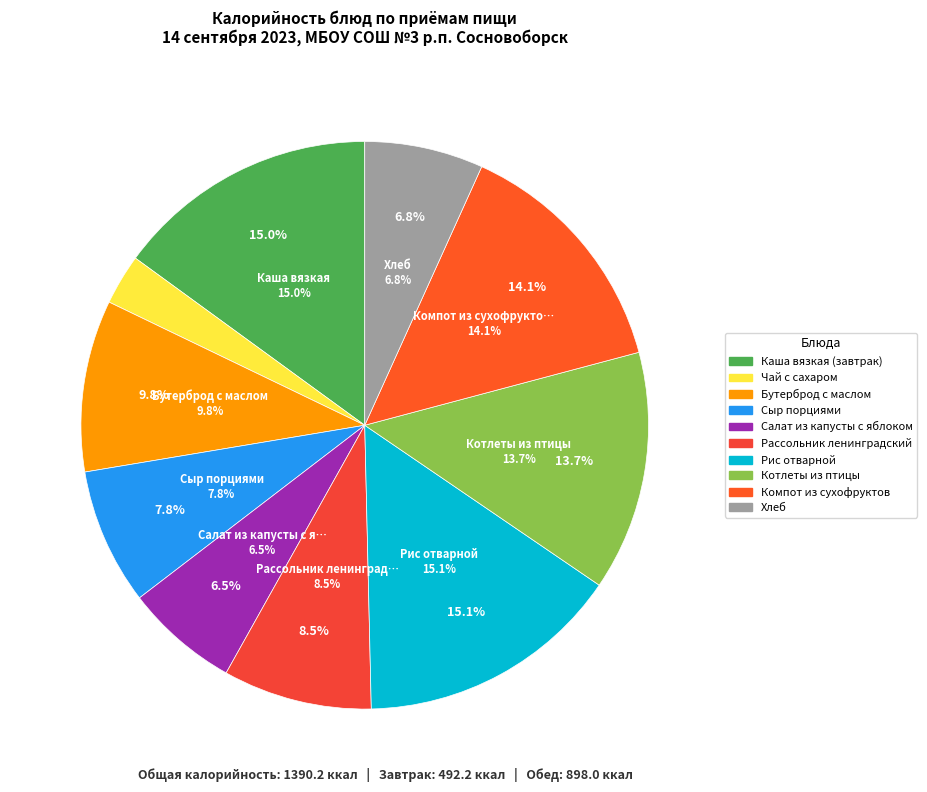

Which slice is the largest?

Рис отварной